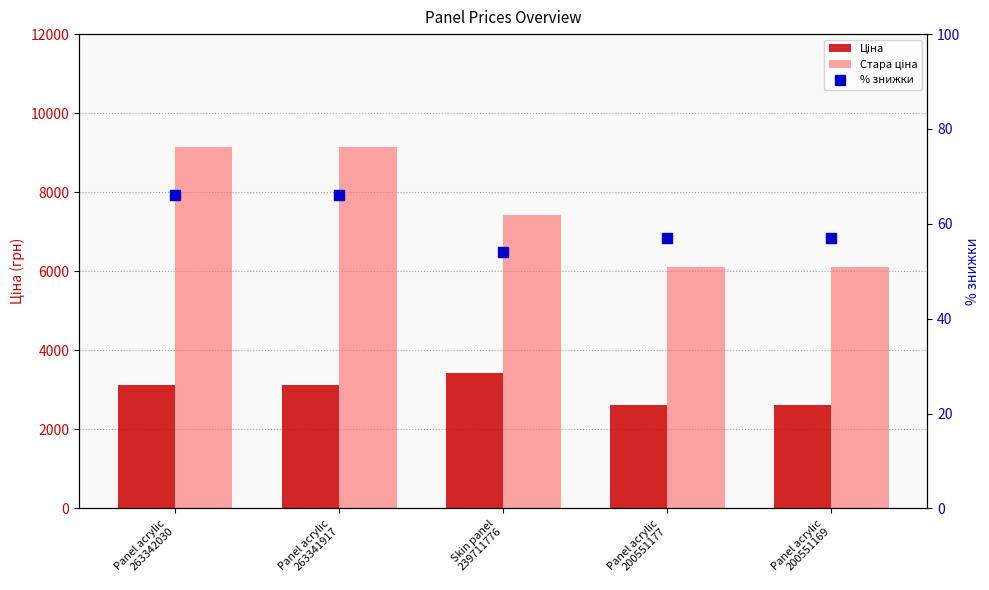

Which series has the widest spread of Y values?

Стара ціна